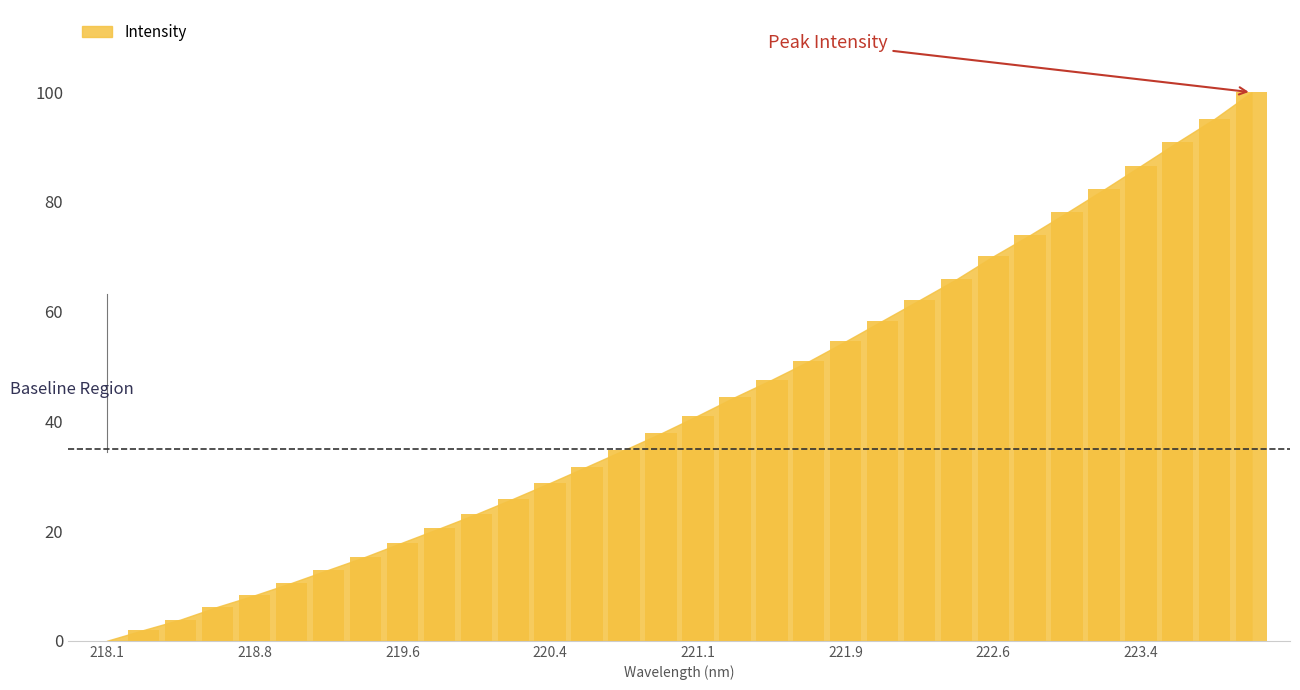

What is the sum of all values?

1382.1